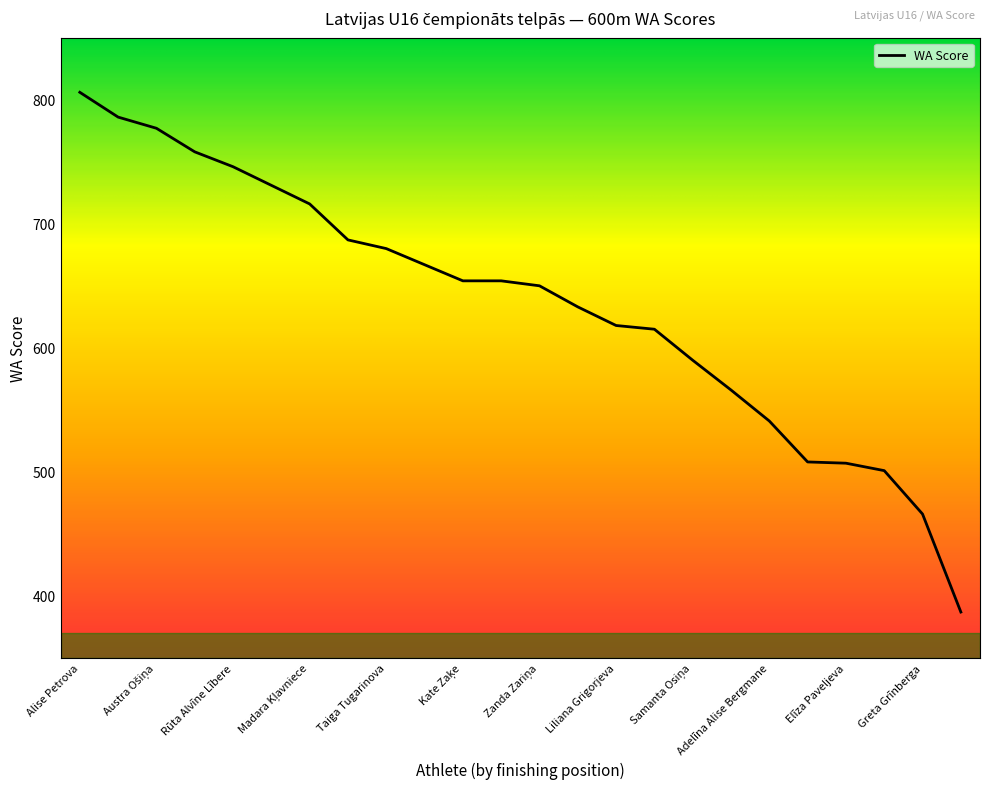

What is the greatest value displayed?

806